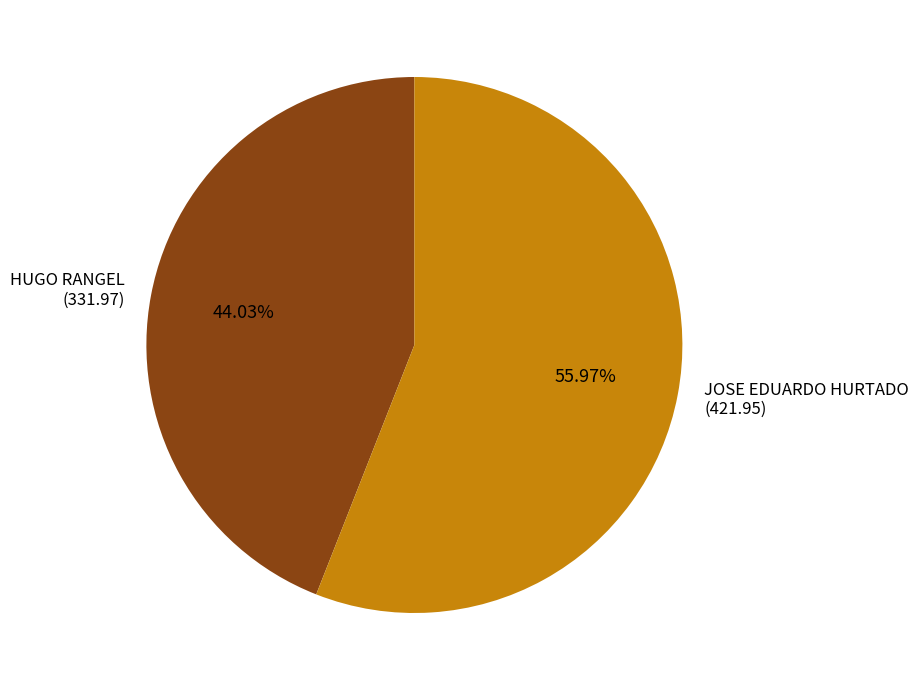

Count the number of slices in the pie.

2